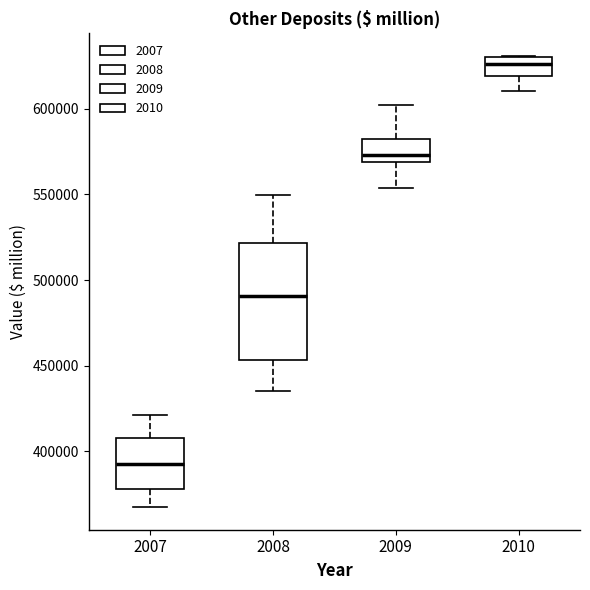

Reading left to right, transcribe this box plot: for each box, give where its median line is, the range the box spans, and where its two whiskers end, as read against the y-axis. The values are not printed on the chart, so give them approximately, as read against the axis.

2007: median 395000, box 380000 to 410000, whiskers 365000 to 420000
2008: median 490000, box 455000 to 520000, whiskers 435000 to 550000
2009: median 575000, box 570000 to 585000, whiskers 555000 to 600000
2010: median 625000, box 620000 to 630000, whiskers 610000 to 630000